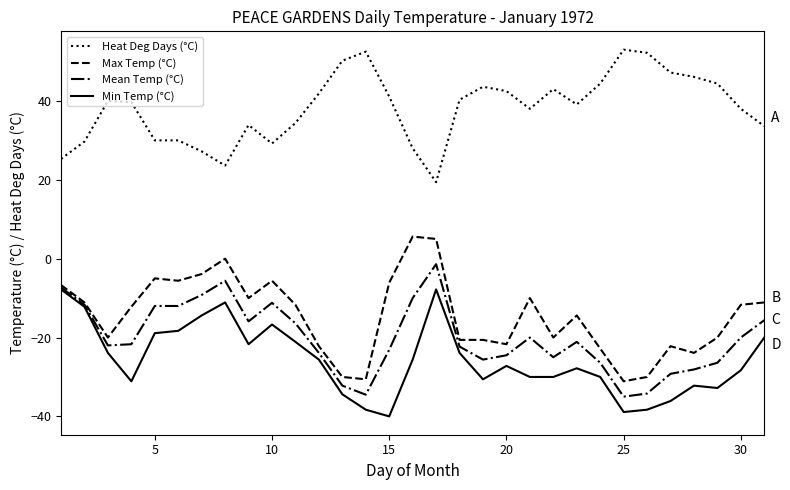

Which series has the largest total across all categories?

Heat Deg Days (°C)